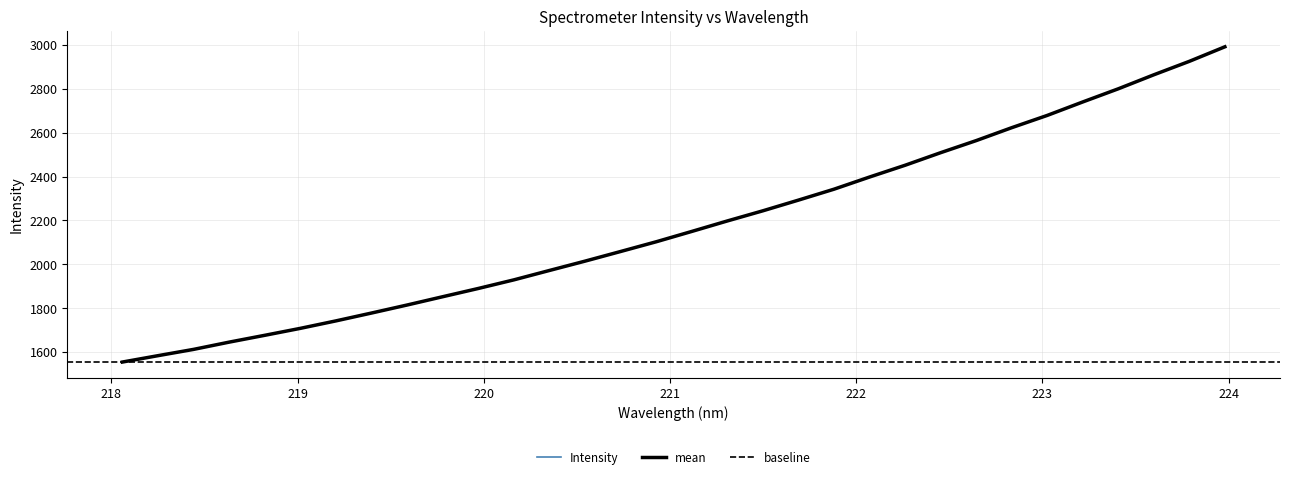

What is the value of the 28th point from the left?

2739.7